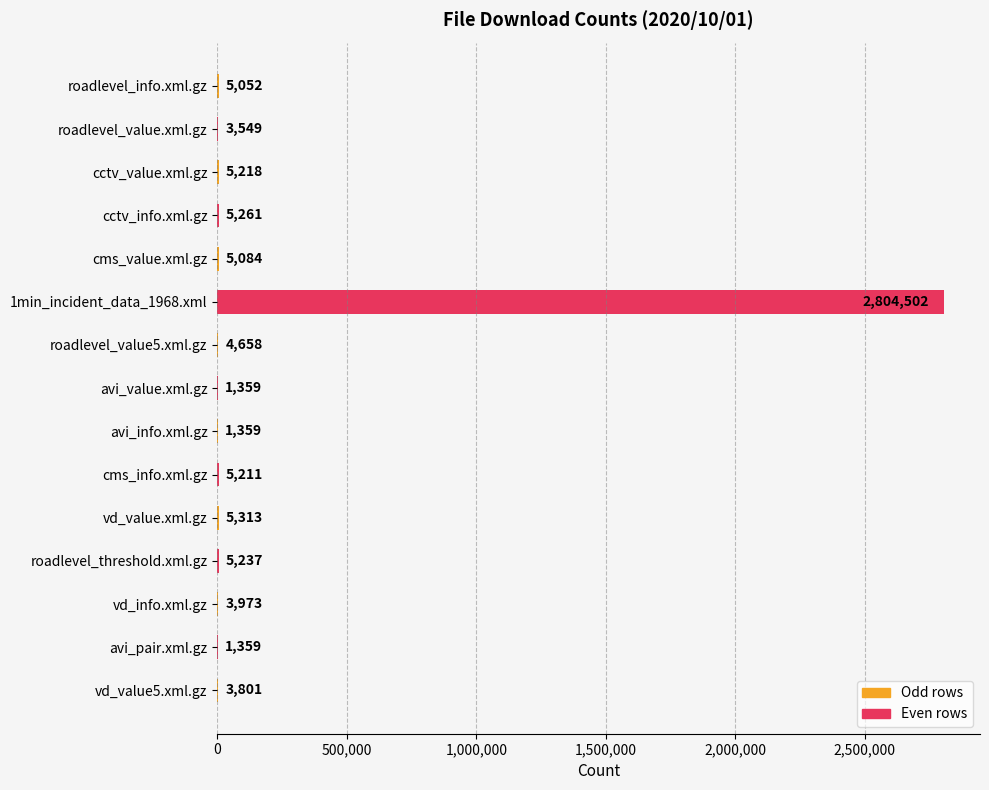

What is the change in value from roadlevel_value.xml.gz to vd_info.xml.gz?

+424